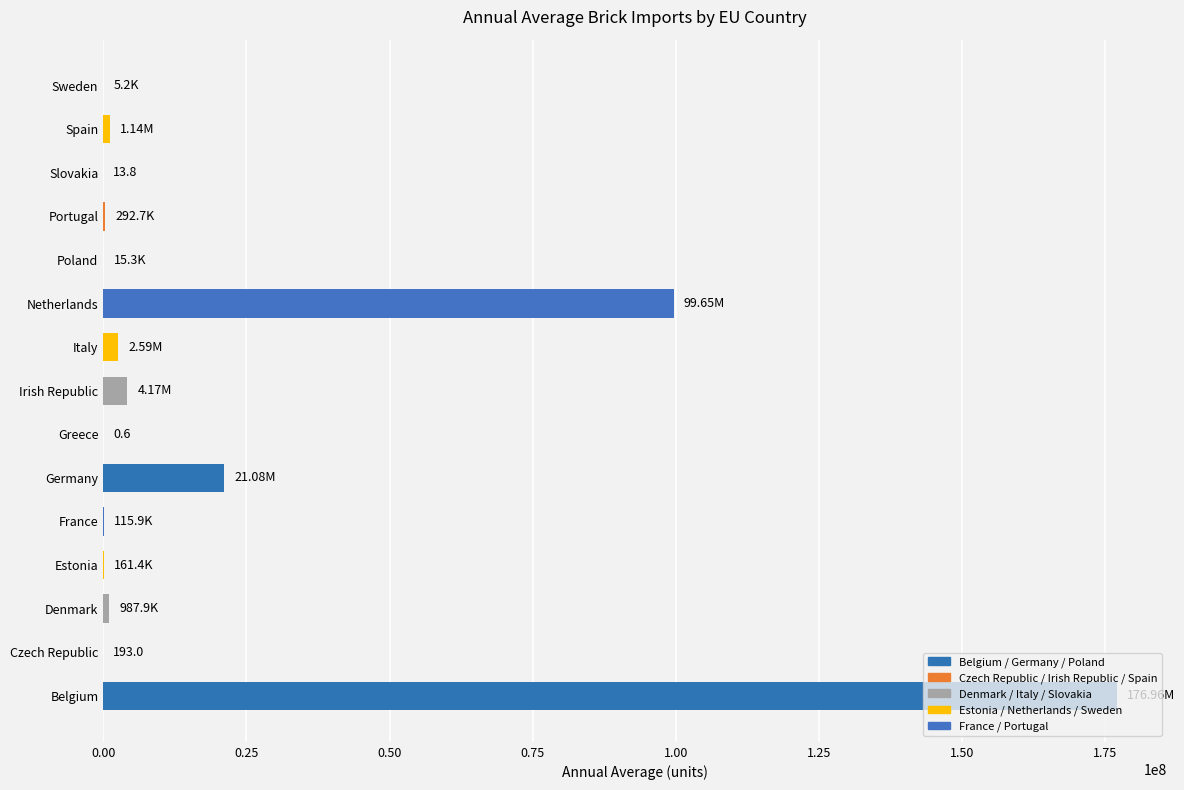

Between Germany and Sweden, which is larger?

Germany